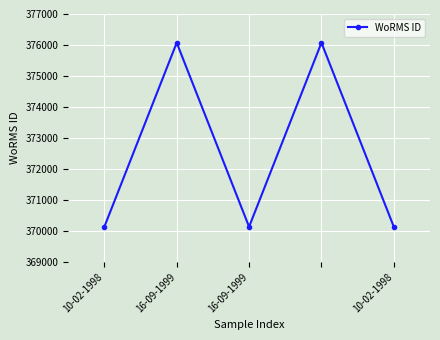

What is the value of the 4th point from the left?

376073